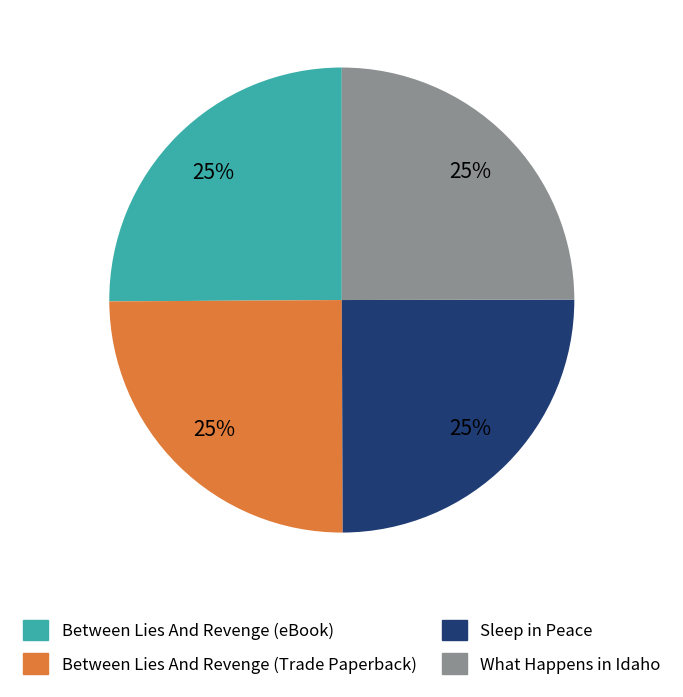

To the nearest percent, what is the combined percentage of Between Lies And Revenge (Trade Paperback) and What Happens in Idaho?

50%